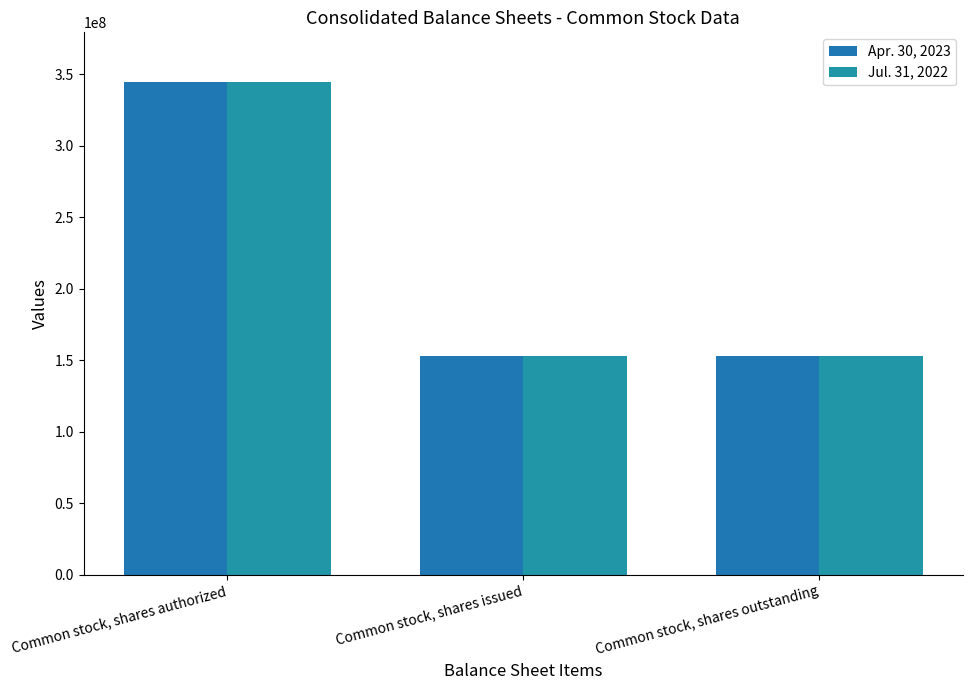

Which category has the highest value in the Apr. 30, 2023 series?

Common stock, shares authorized